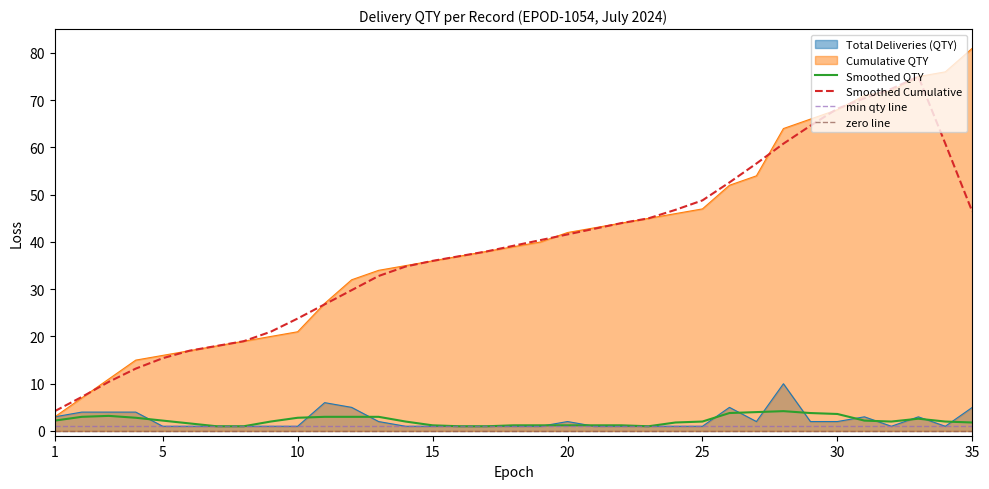

Which category has the highest value in the Cumulative QTY series?

35